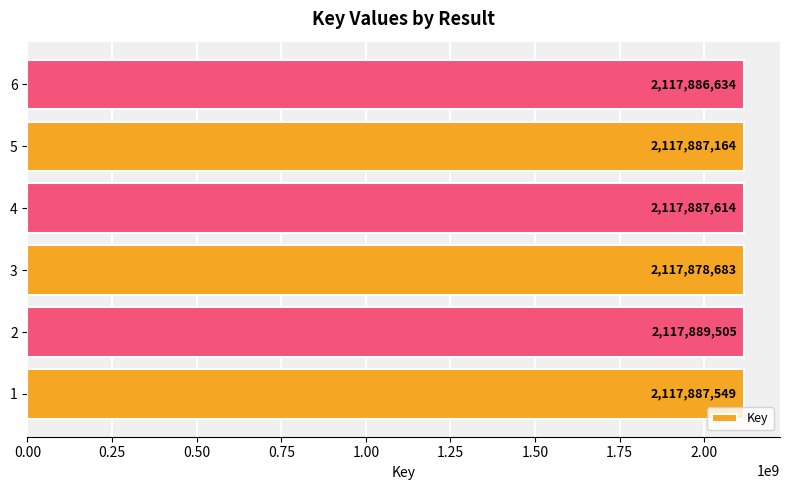

What is the change in value from 4 to 5?

-450